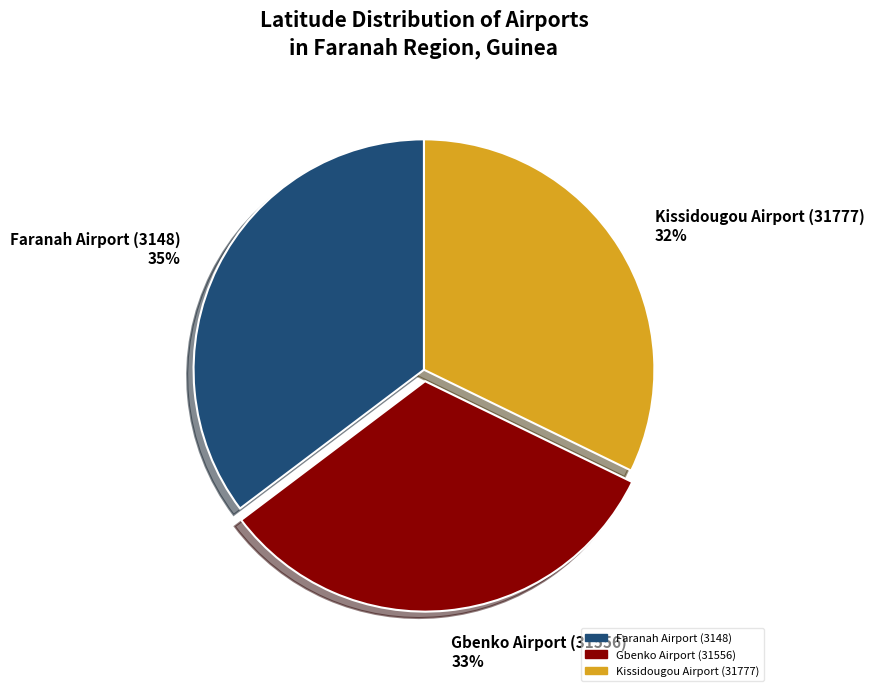

To the nearest percent, what is the combined percentage of Kissidougou Airport (31777) and Gbenko Airport (31556)?

65%